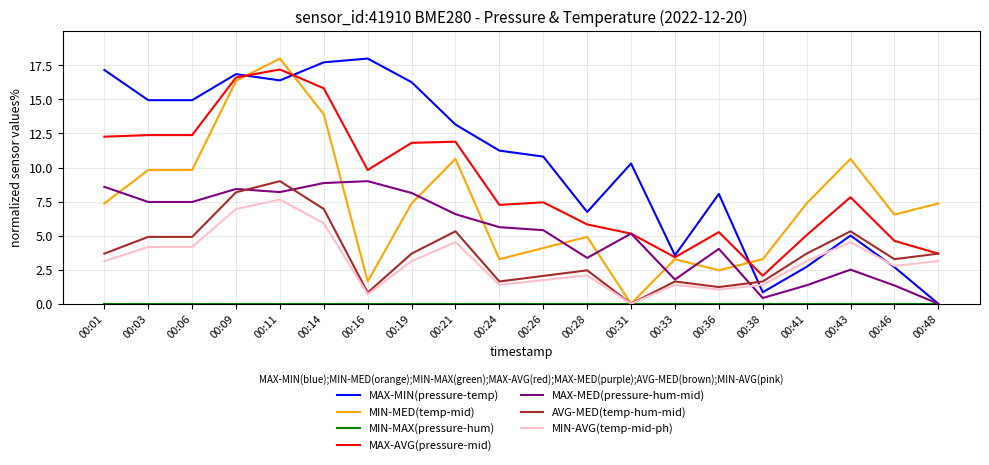

Is it true that MAX-MED(pressure-hum-mid) equals 8.2 at 00:11?

True